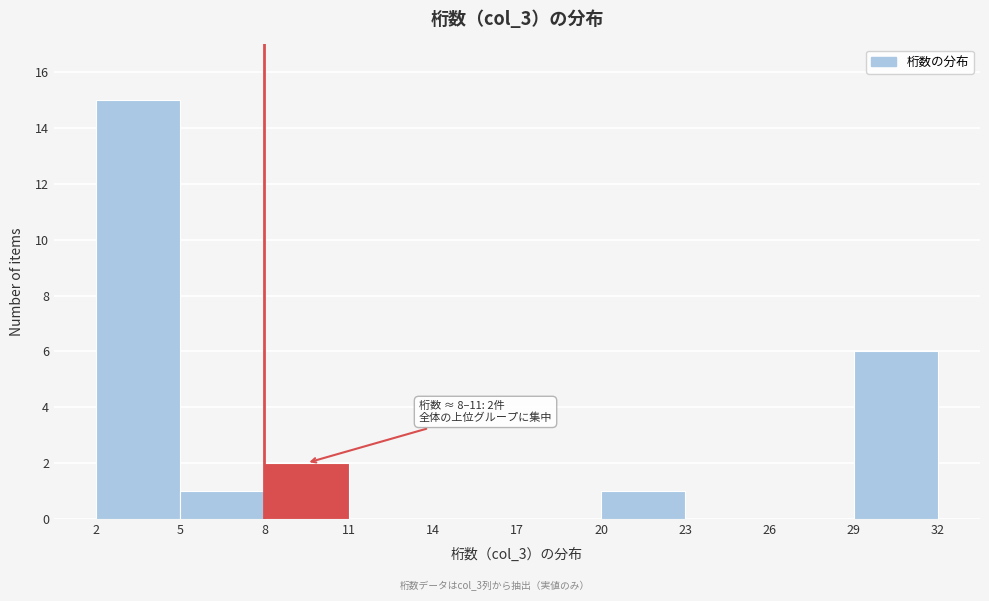

Over which range of the x-axis is the bar tallest?

2 to 5